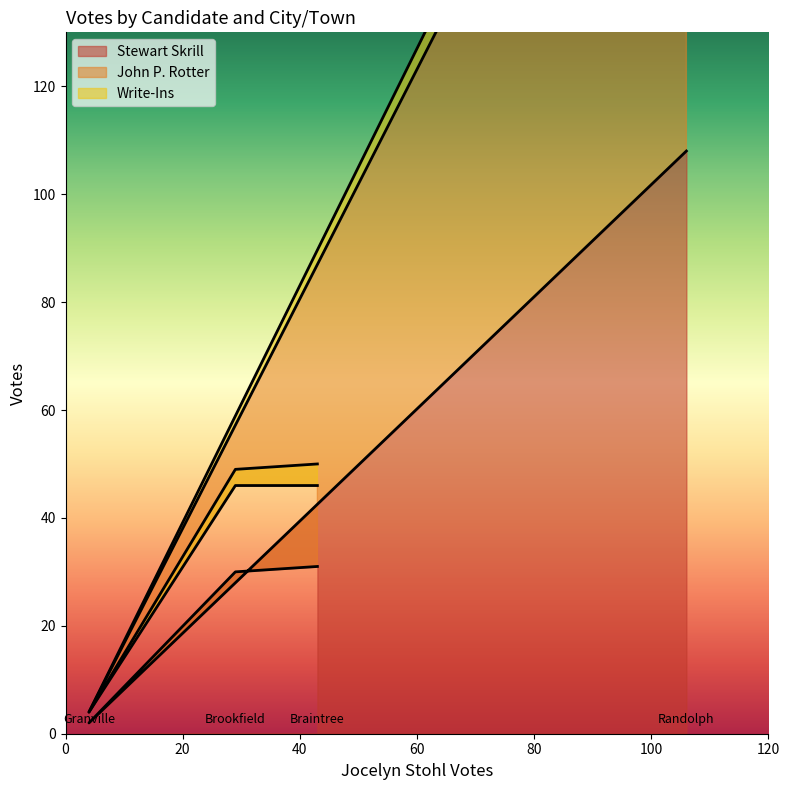

What is the greatest value displayed?

221